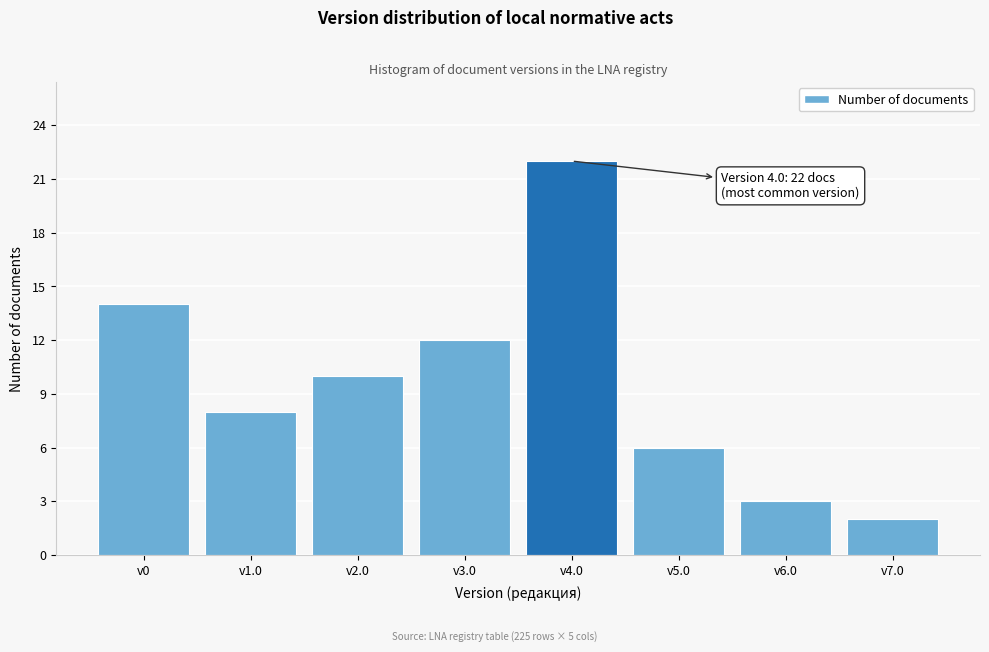

Reading left to right, list all the values displayed in this chart.

14	8	10	12	22	6	3	2